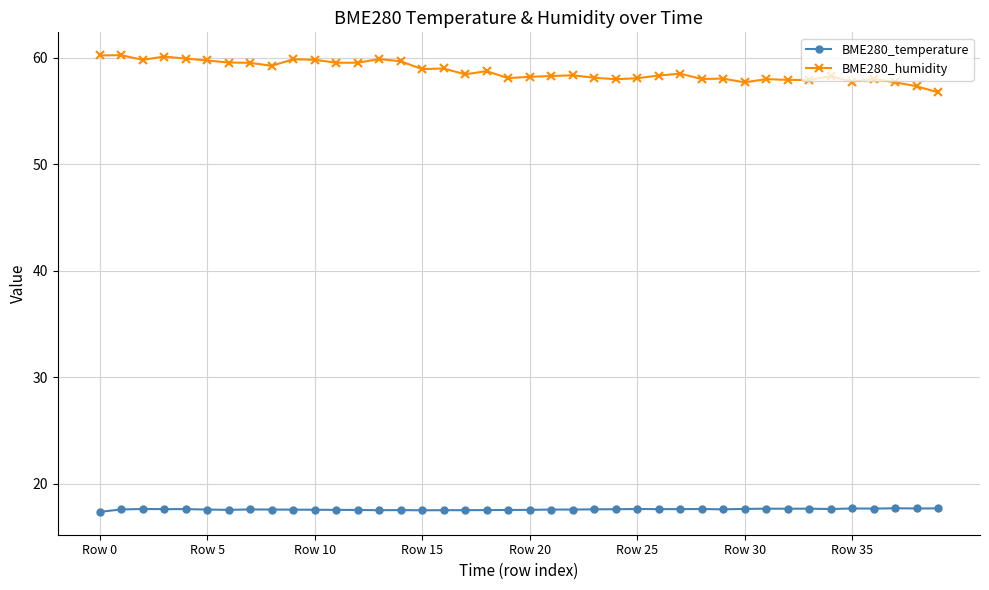

How many series are shown in this chart?

2